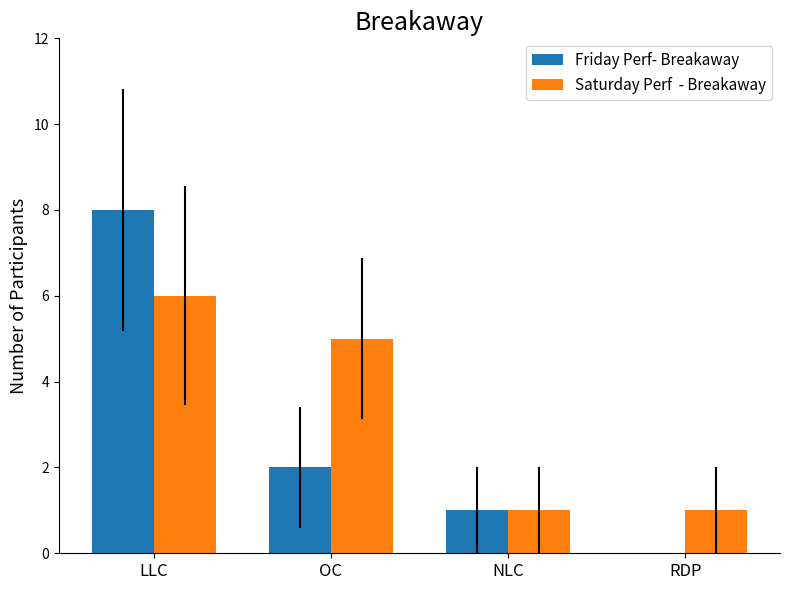

At which category is the sum across all series the highest?

LLC